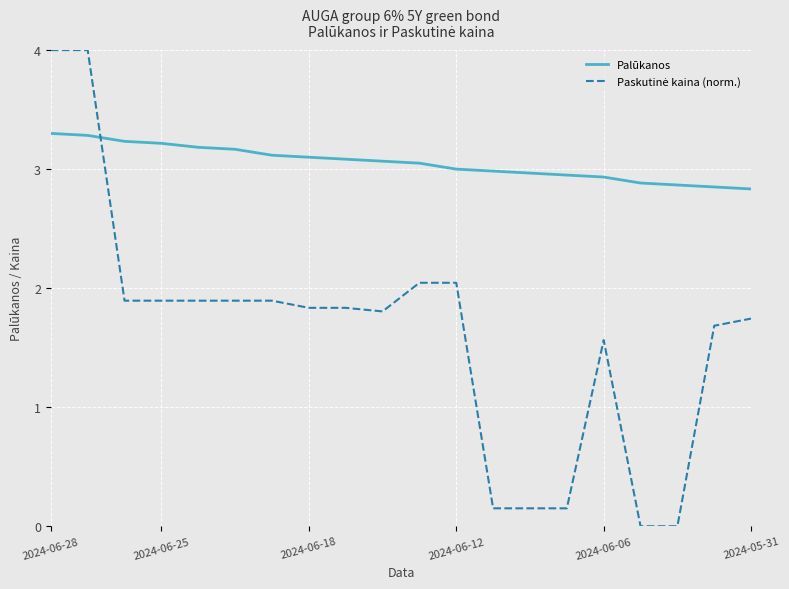

How many lines are shown in the chart?

2